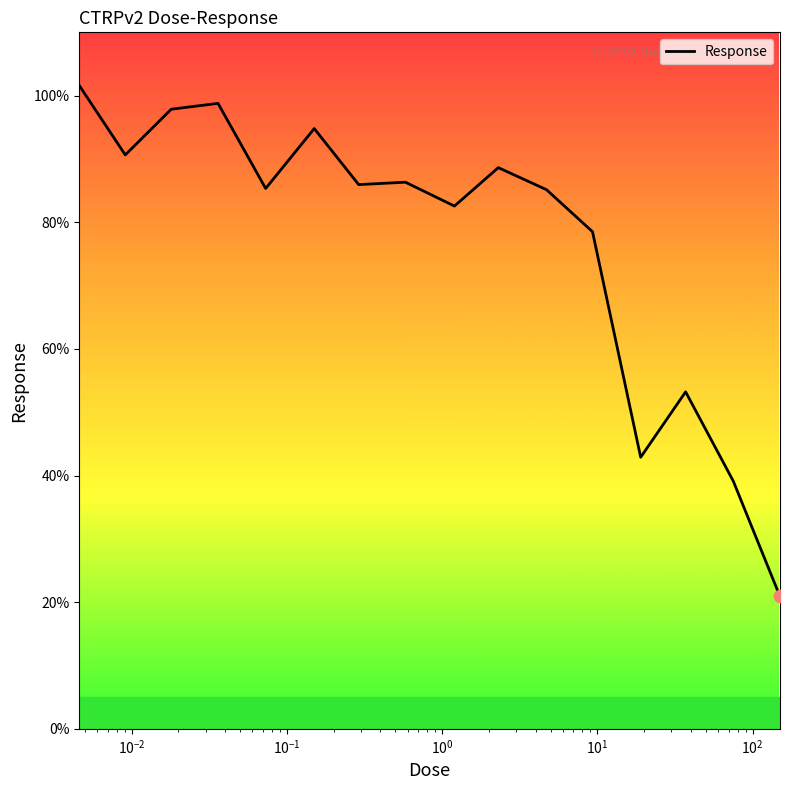

What is the minimum value shown in the chart?

20.9